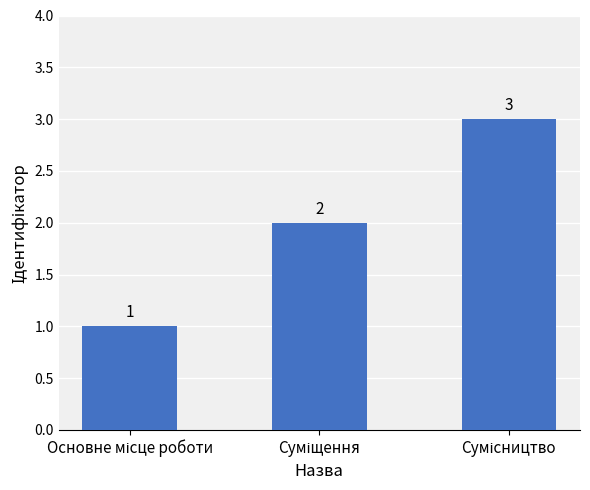

Count the values in the range 1 to 3.

3